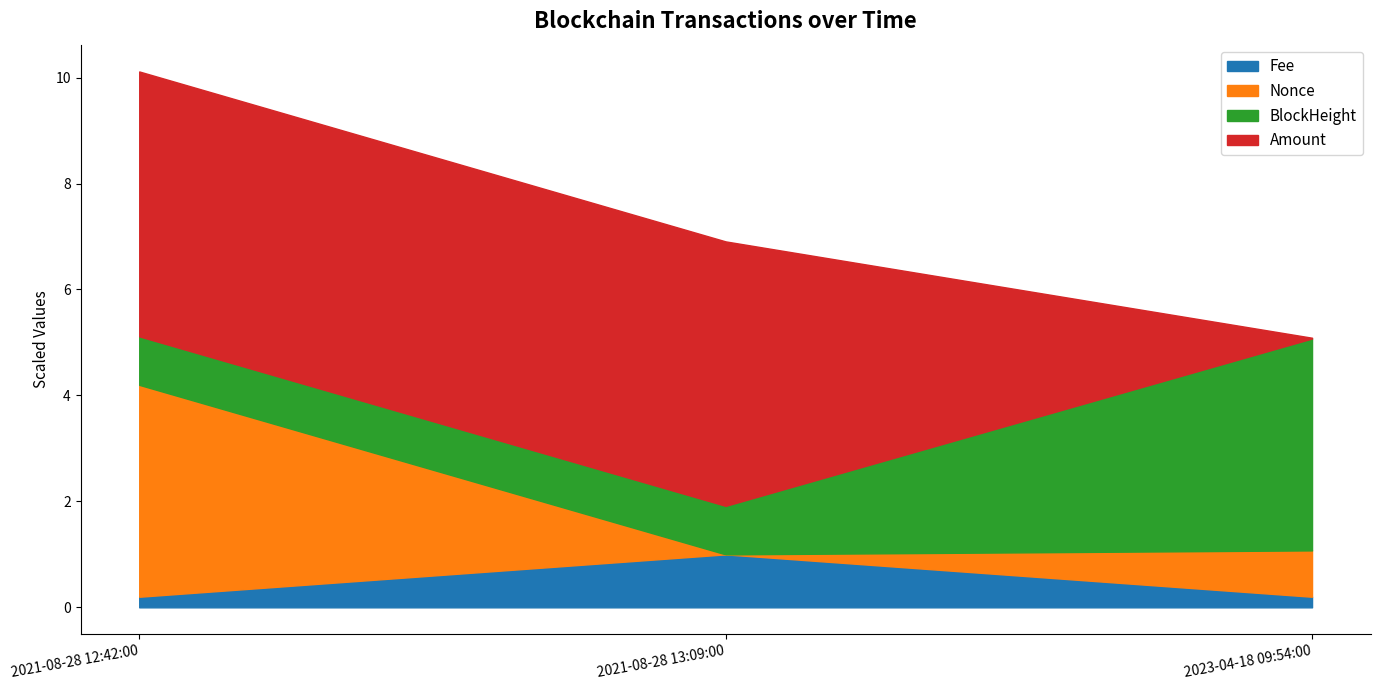

True or false: Fee has a value of 0.2 at 2021-08-28 12:42:00.

True